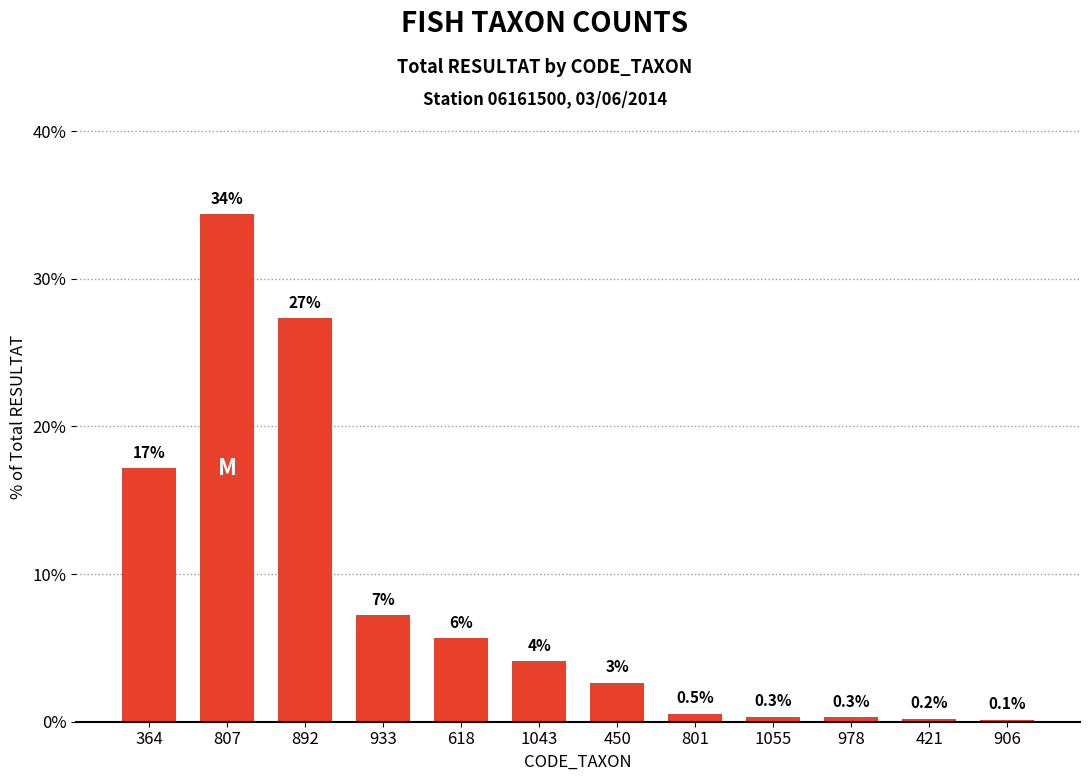

What position from the right is 892?

10